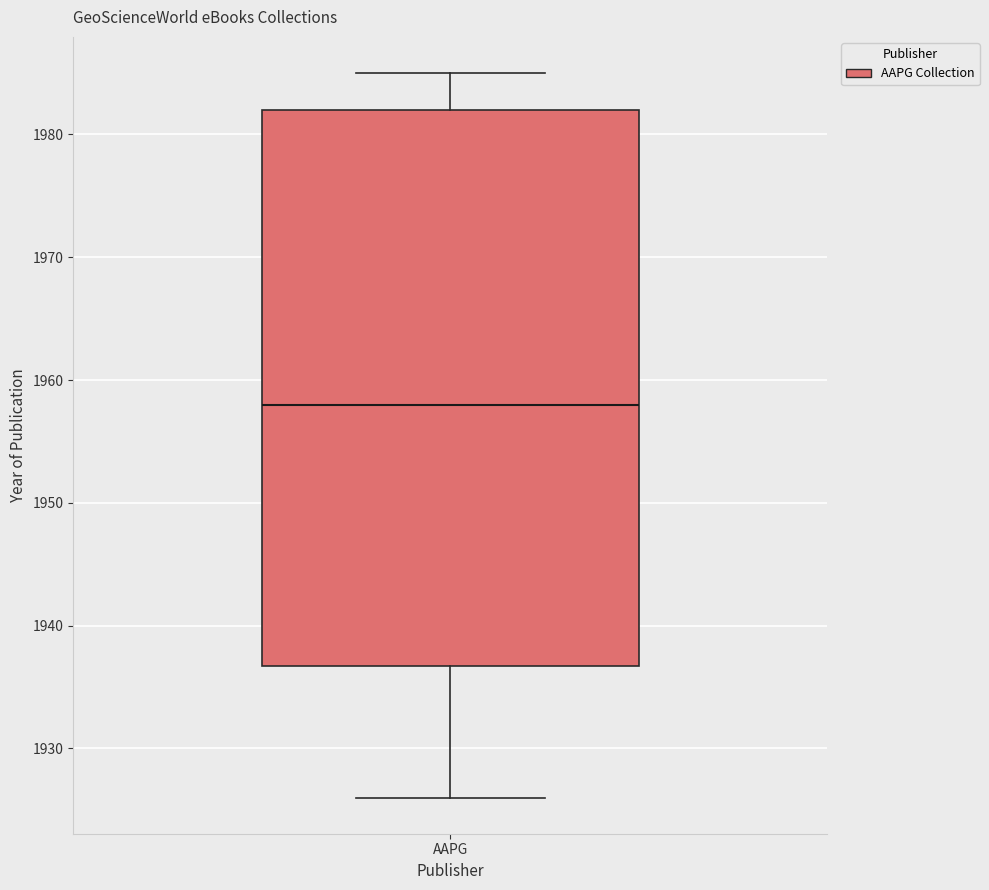

Read this box plot against the y-axis: the position of the median line, the range covered by the box, and the ends of both whiskers. The values are not printed on the chart, so give them approximately, as read against the axis.

median 1958, box 1937 to 1982, whiskers 1926 to 1985